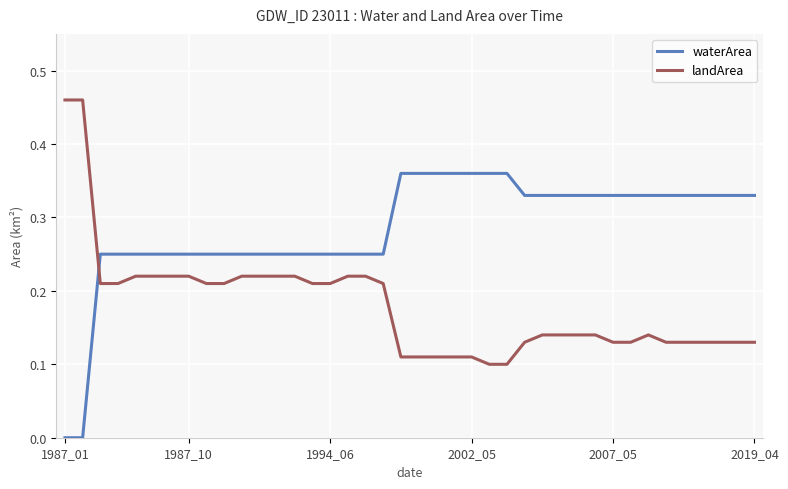

List the series in order of their peak value, lowest first.

waterArea, landArea